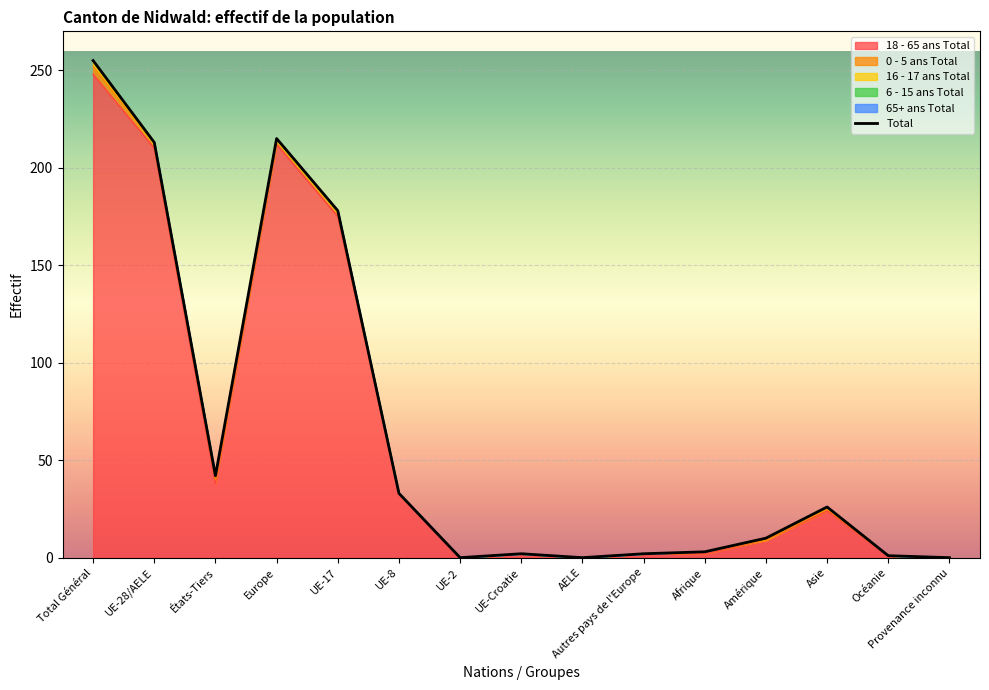

Is it true that the value at États-Tiers is 42?

True